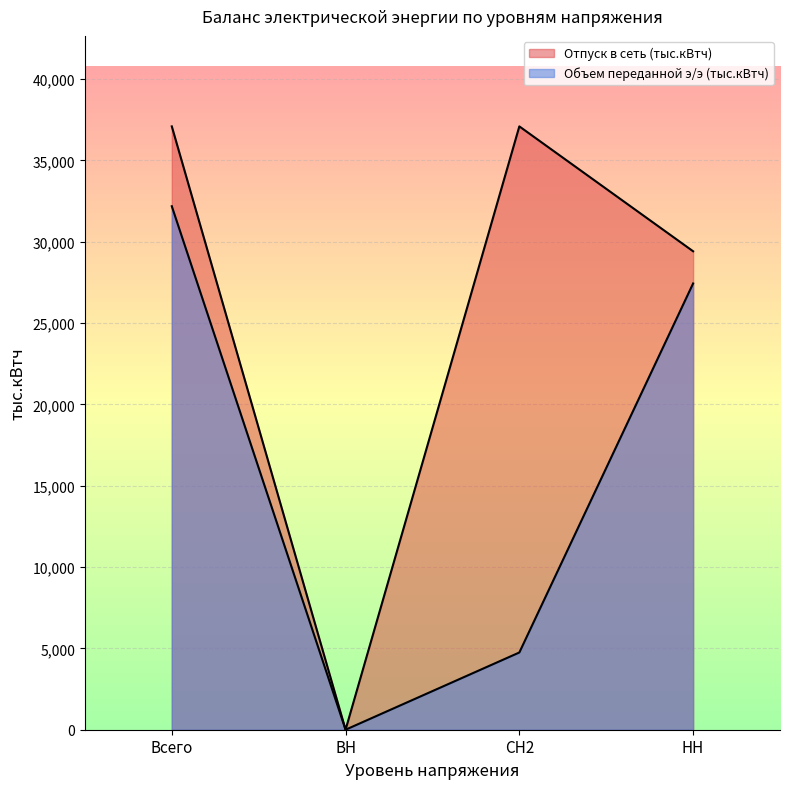

Which series has the widest spread of values?

Отпуск в сеть (тыс.кВтч)